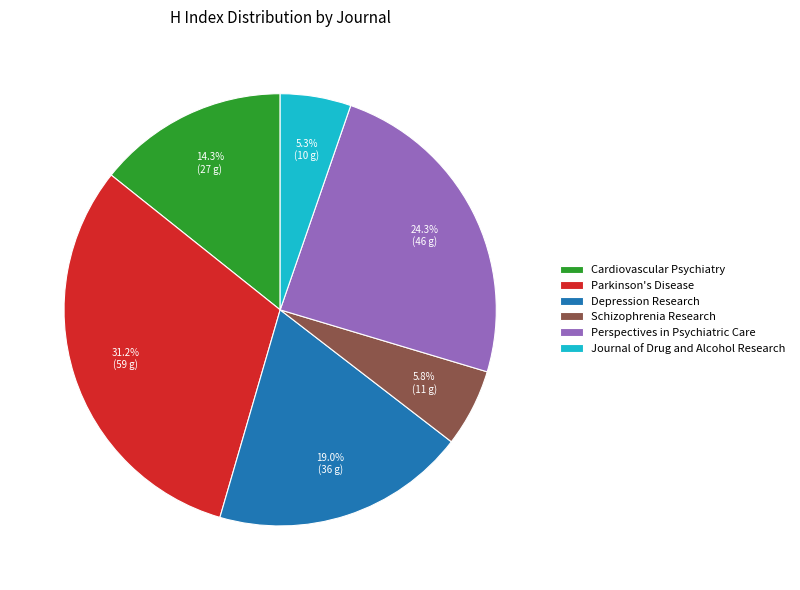

Which category has the biggest portion of the pie?

Parkinson's Disease